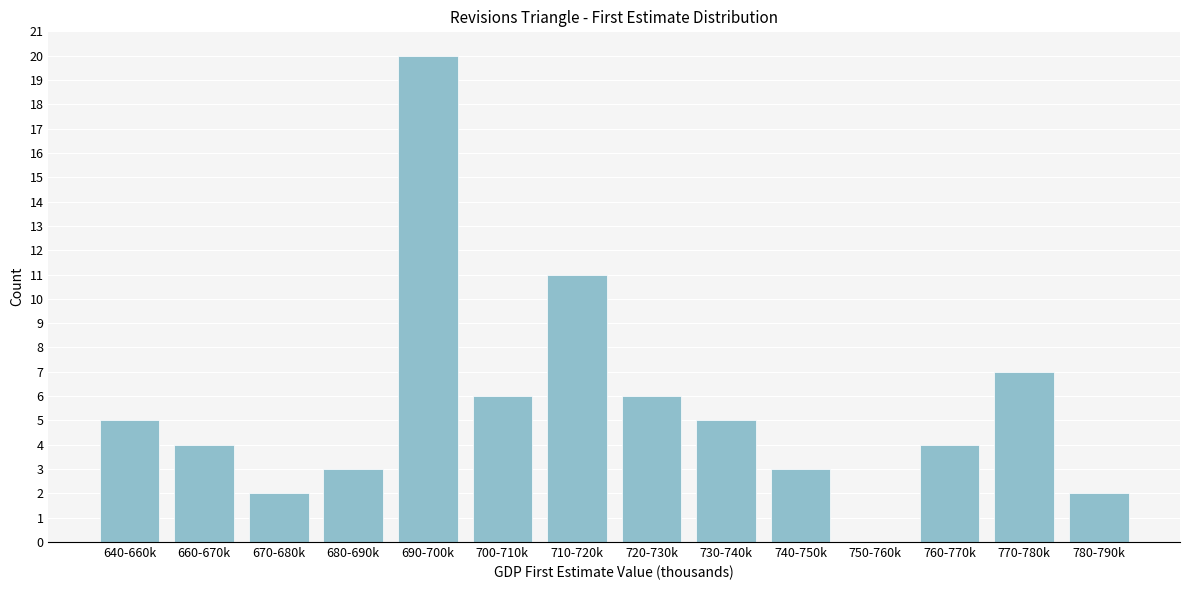

Reading left to right, what are all the values shown in this chart?

640-660k=5	660-670k=4	670-680k=2	680-690k=3	690-700k=20	700-710k=6	710-720k=11	720-730k=6	730-740k=5	740-750k=3	750-760k=0	760-770k=4	770-780k=7	780-790k=2